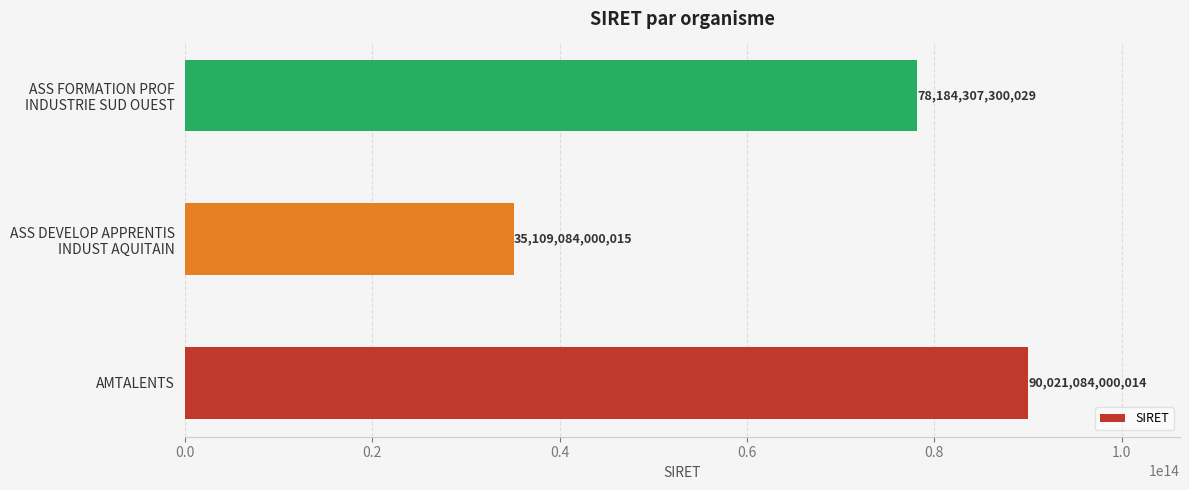

How many values are between 35109084000015 and 90021084000014?

3